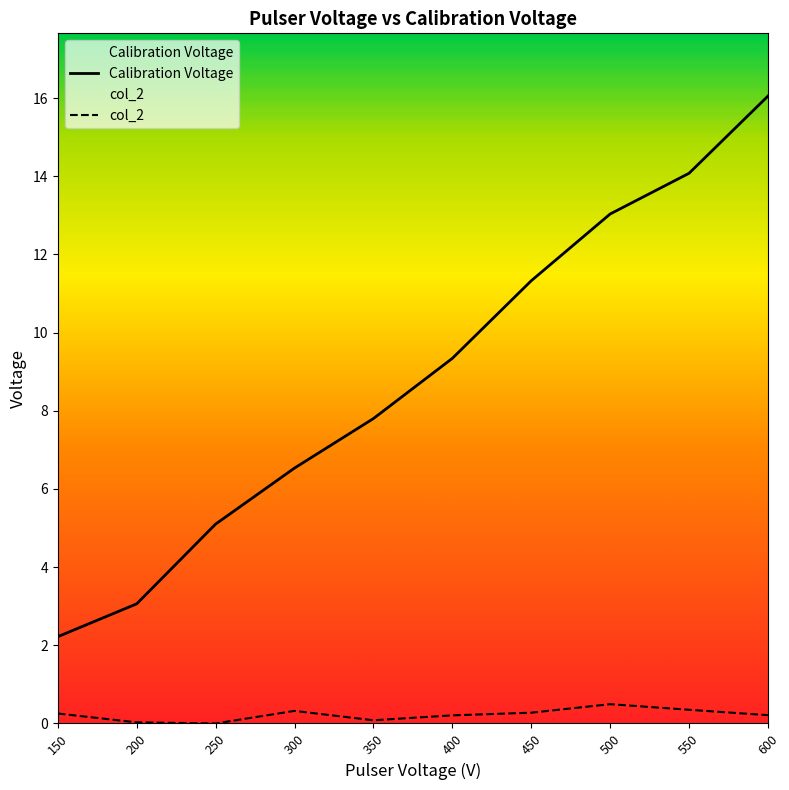

What are all the series names shown in the legend?

Calibration Voltage, col_2